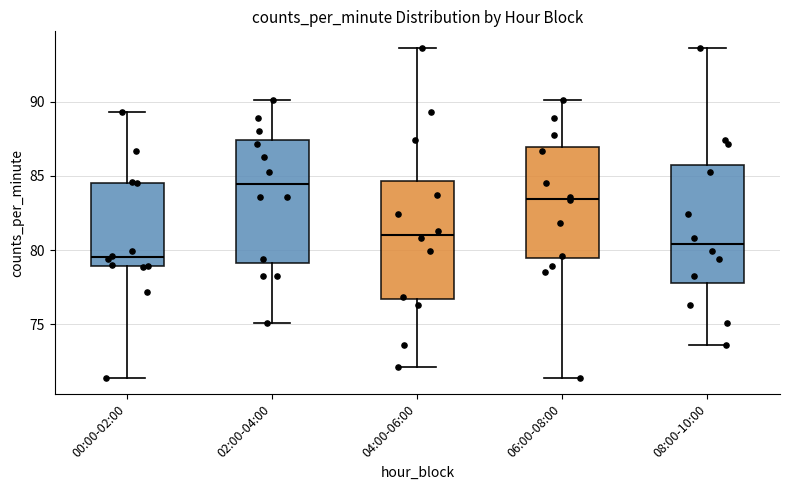

Reading left to right, transcribe this box plot: for each box, give where its median line is, the range the box spans, and where its two whiskers end, as read against the y-axis. The values are not printed on the chart, so give them approximately, as read against the axis.

00:00-02:00: median 79.5, box 79.0 to 84.5, whiskers 71.5 to 89.5
02:00-04:00: median 84.5, box 79.0 to 87.5, whiskers 75.0 to 90.0
04:00-06:00: median 81.0, box 76.5 to 84.5, whiskers 72.0 to 93.5
06:00-08:00: median 83.5, box 79.5 to 87.0, whiskers 71.5 to 90.0
08:00-10:00: median 80.5, box 78.0 to 85.5, whiskers 73.5 to 93.5